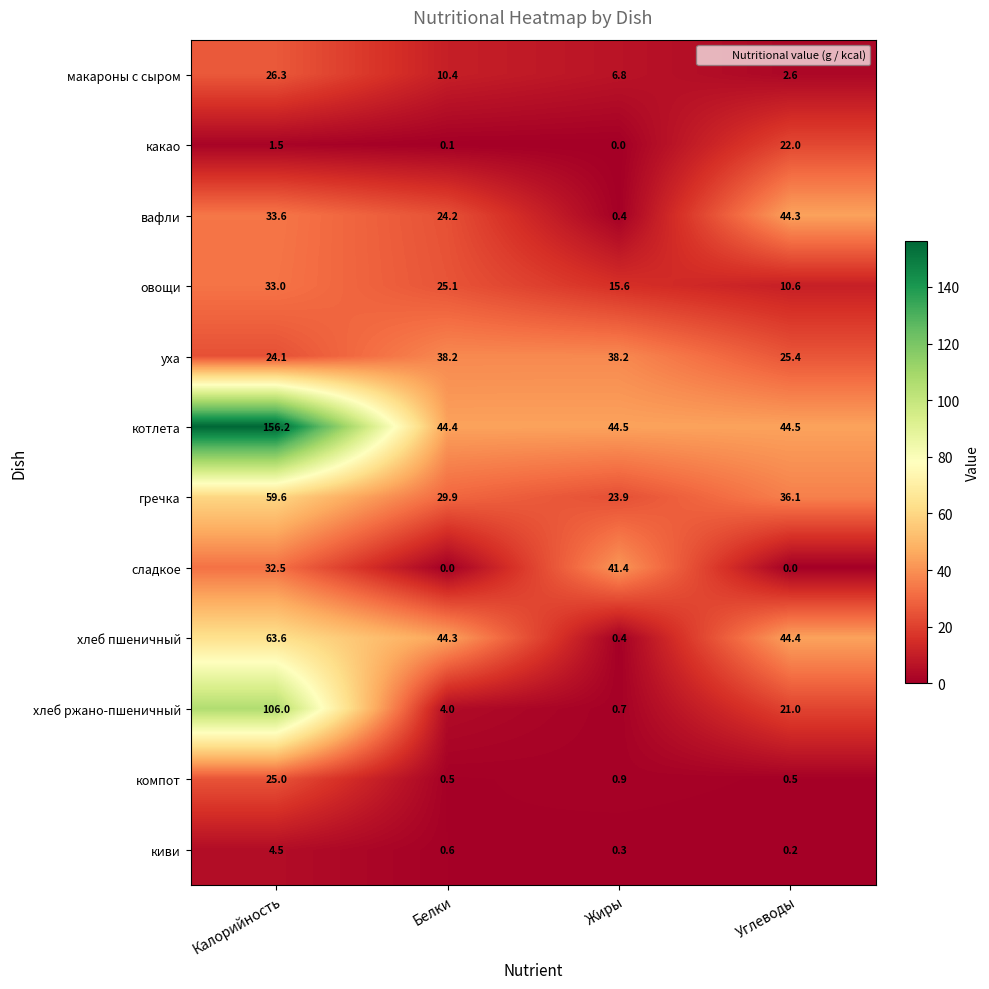

What is the difference between the second highest and minimum values in the киви series?

0.4